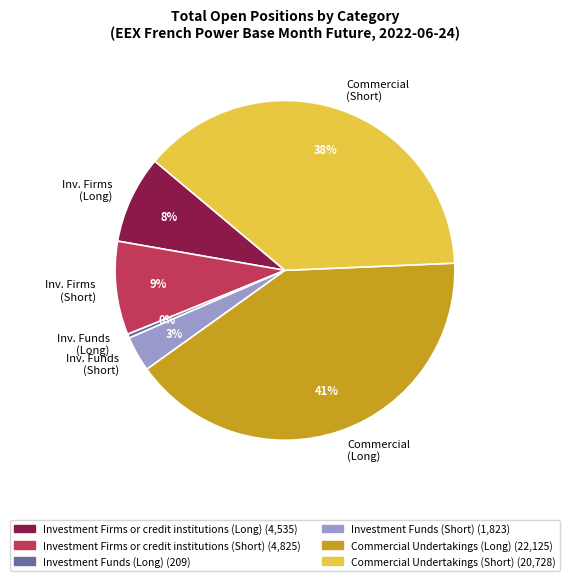

To the nearest percent, what is the average slice percentage?

17%